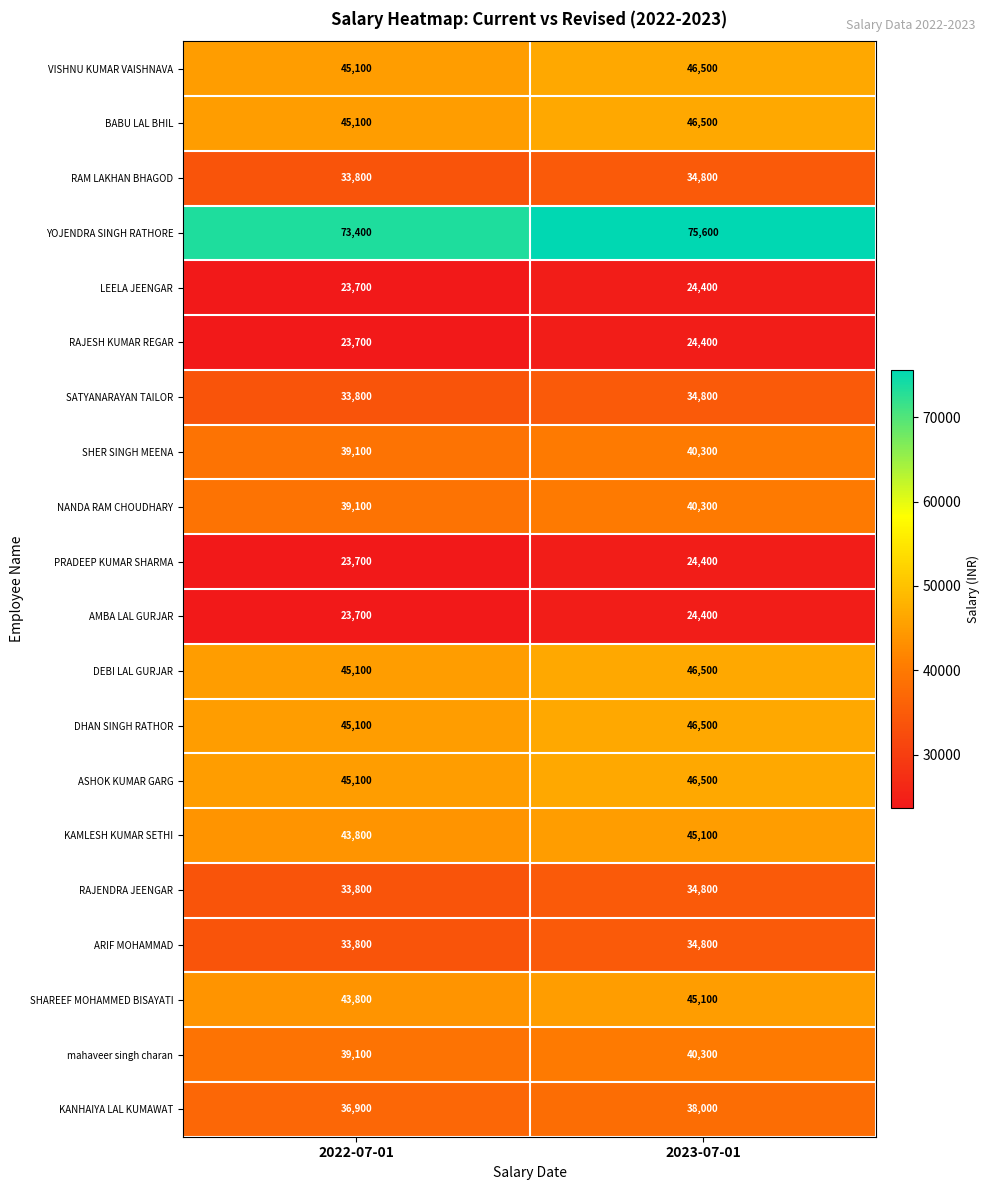

What is the difference between the maximum and minimum values in the VISHNU KUMAR VAISHNAVA series?

1400